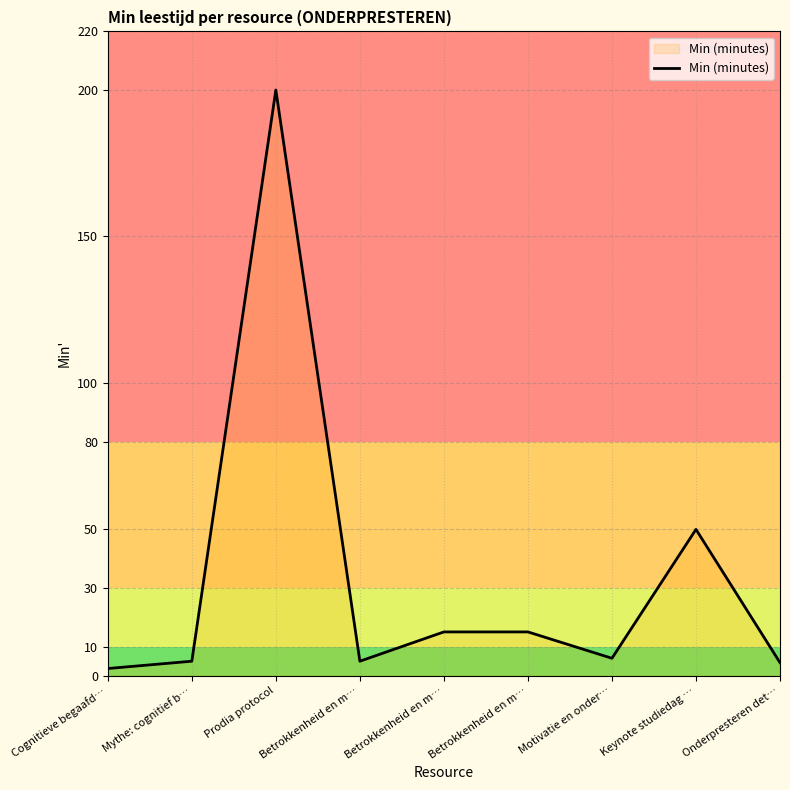

How many lines are shown in the chart?

1